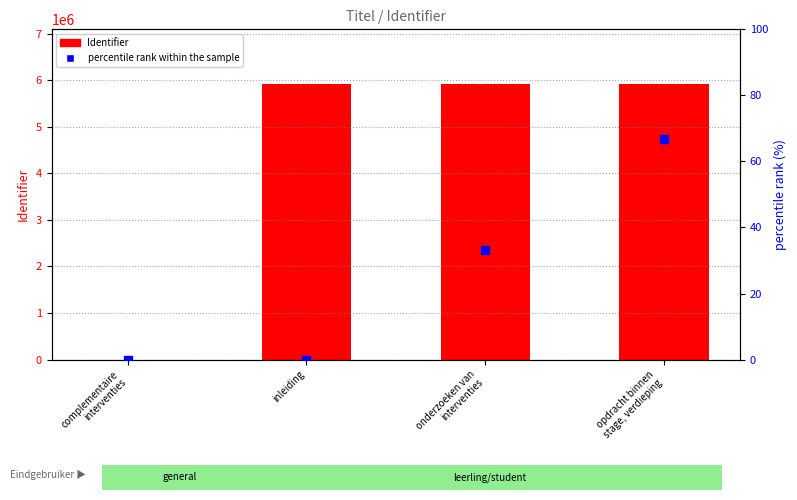

What are all the series names shown in the legend?

Identifier, percentile rank within the sample